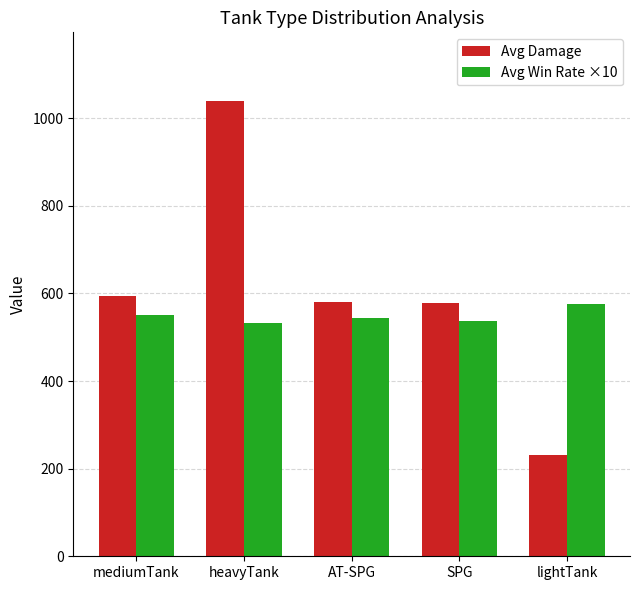

At which label does Avg Damage first exceed 579?

mediumTank